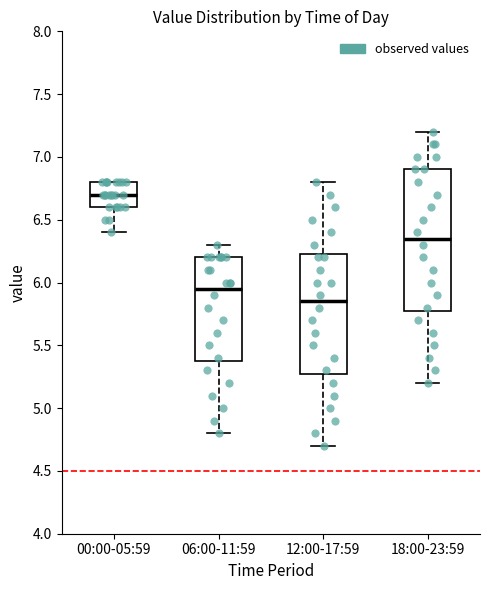

Which box is the tallest, from its lower edge to its upper edge?

18:00-23:59